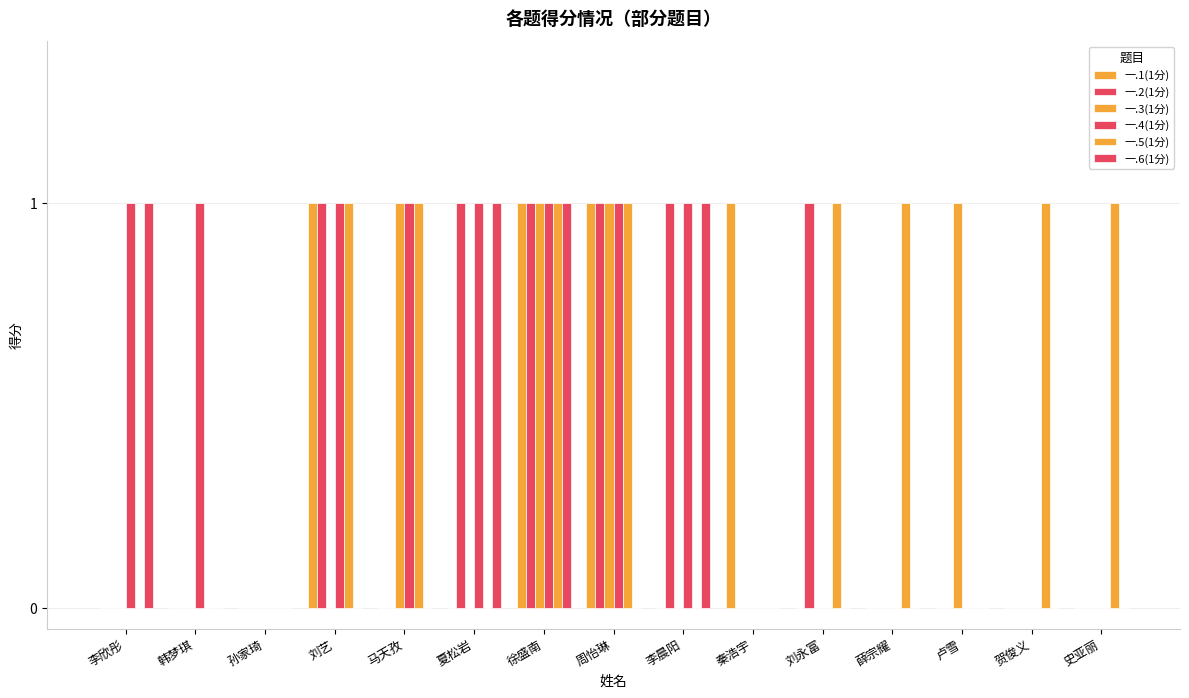

What is the value of the 一.6(1分) bar at the 1st from the left?

1